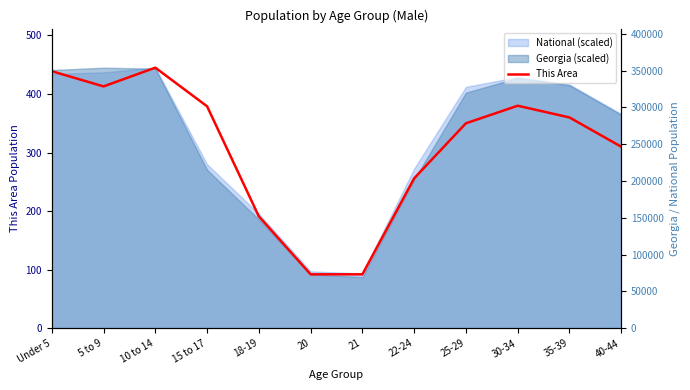

True or false: Georgia has a value of 120600 at 21.

False